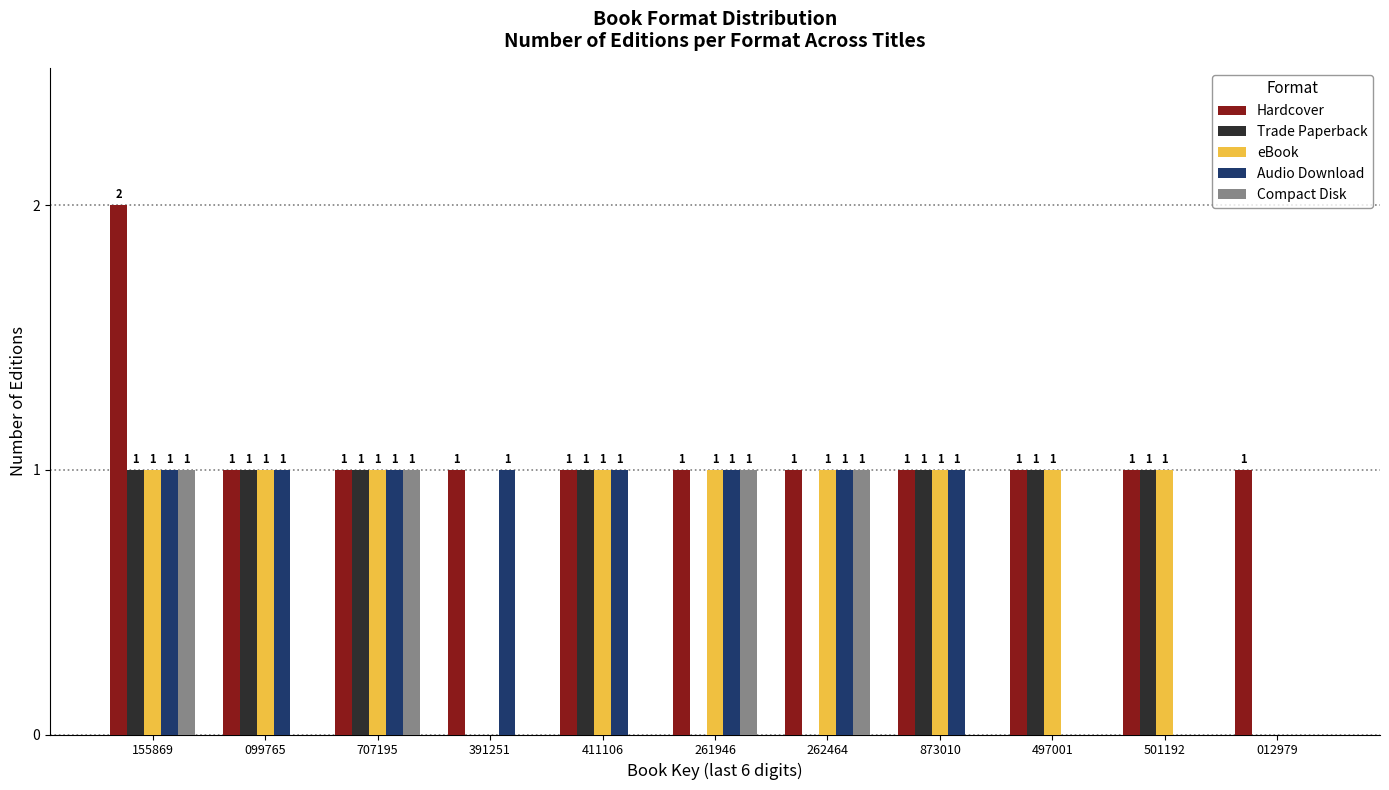

Reading right to left, extract all data points from this chart.

Hardcover: 012979=1	501192=1	497001=1	873010=1	262464=1	261946=1	411106=1	391251=1	707195=1	099765=1	155869=2
Trade Paperback: 012979=0	501192=1	497001=1	873010=1	262464=0	261946=0	411106=1	391251=0	707195=1	099765=1	155869=1
eBook: 012979=0	501192=1	497001=1	873010=1	262464=1	261946=1	411106=1	391251=0	707195=1	099765=1	155869=1
Audio Download: 012979=0	501192=0	497001=0	873010=1	262464=1	261946=1	411106=1	391251=1	707195=1	099765=1	155869=1
Compact Disk: 012979=0	501192=0	497001=0	873010=0	262464=1	261946=1	411106=0	391251=0	707195=1	099765=0	155869=1